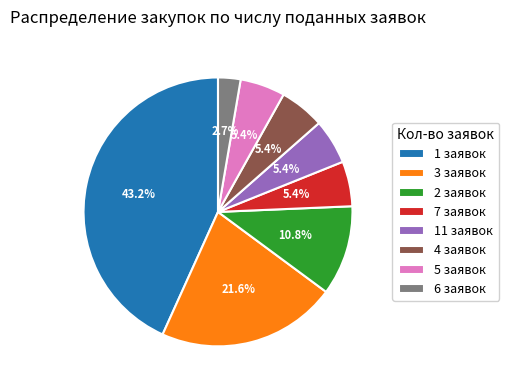

What percentage do 5 заявок and 4 заявок together represent?

10.8%